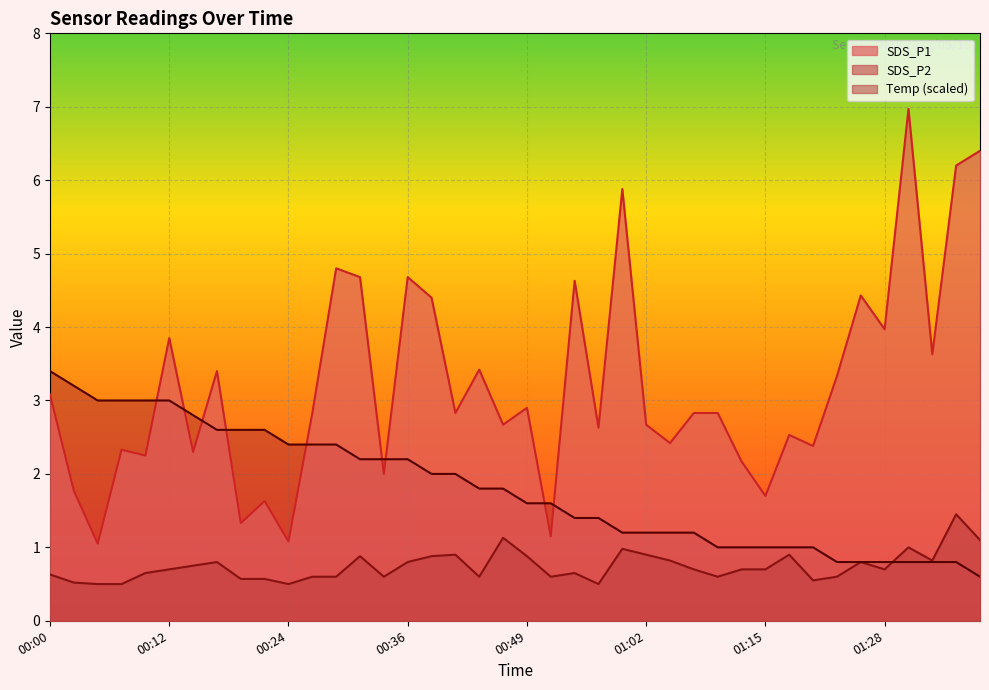

List the series in order of their peak value, highest first.

SDS_P1, Temp (scaled), SDS_P2